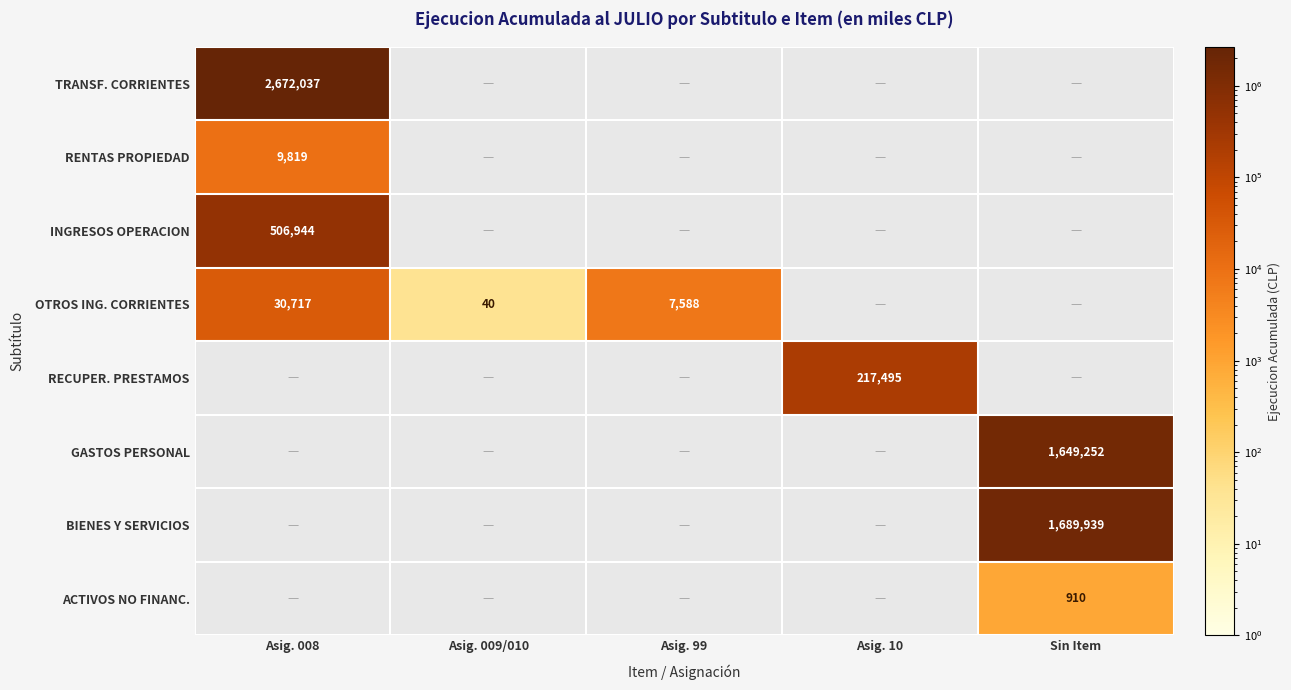

Rank the series at 2 from lowest to highest value.

TRANSFERENCIAS CORRIENTES, RENTAS DE LA PROPIEDAD, INGRESOS DE OPERACION, RECUPERACION DE PRESTAMOS, GASTOS EN PERSONAL, BIENES Y SERVICIOS DE CONSUMO, ADQUISICION DE ACTIVOS NO FINANCIEROS, OTROS INGRESOS CORRIENTES